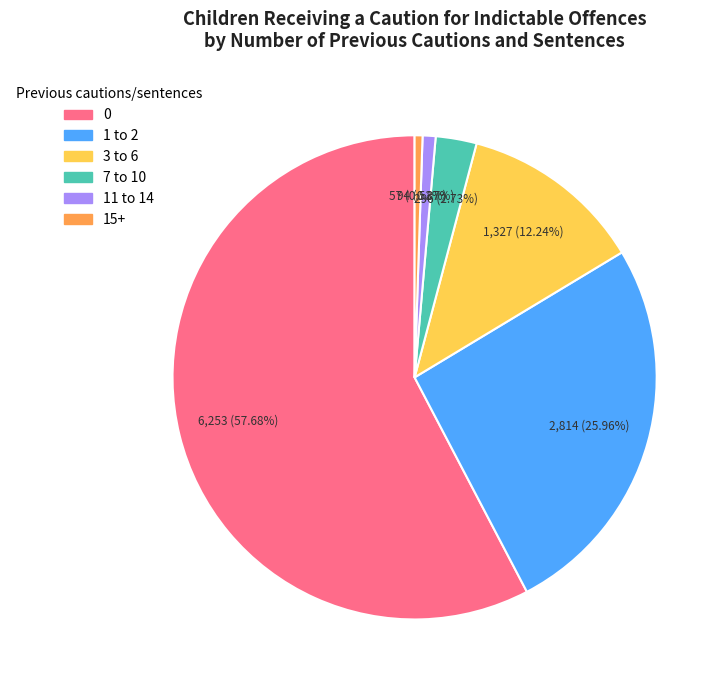

What percentage do 1 to 2 and 0 together represent?

83.6%